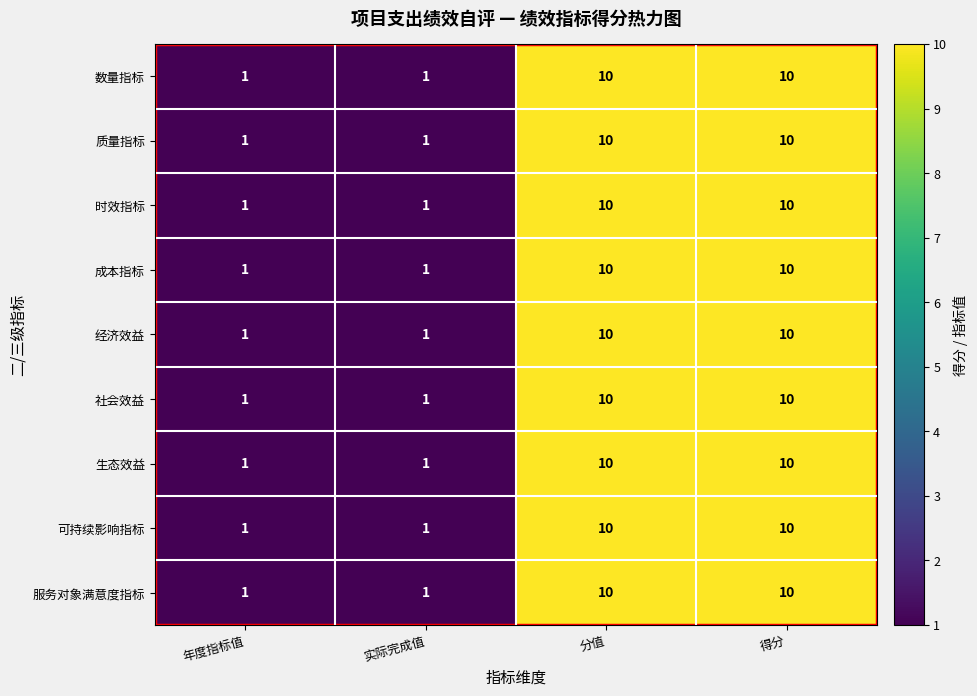

True or false: 社会效益 has a value of 10 at 分值.

True